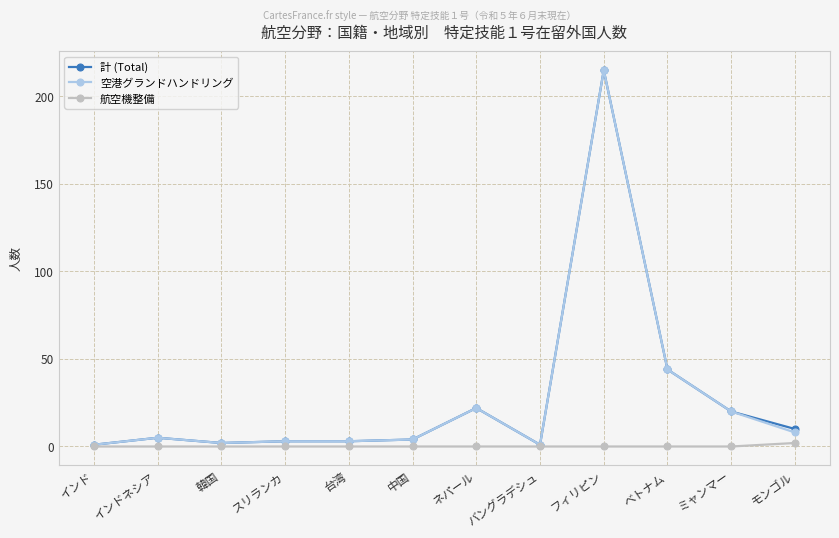

What is the difference between the highest and lowest values at インド?

1